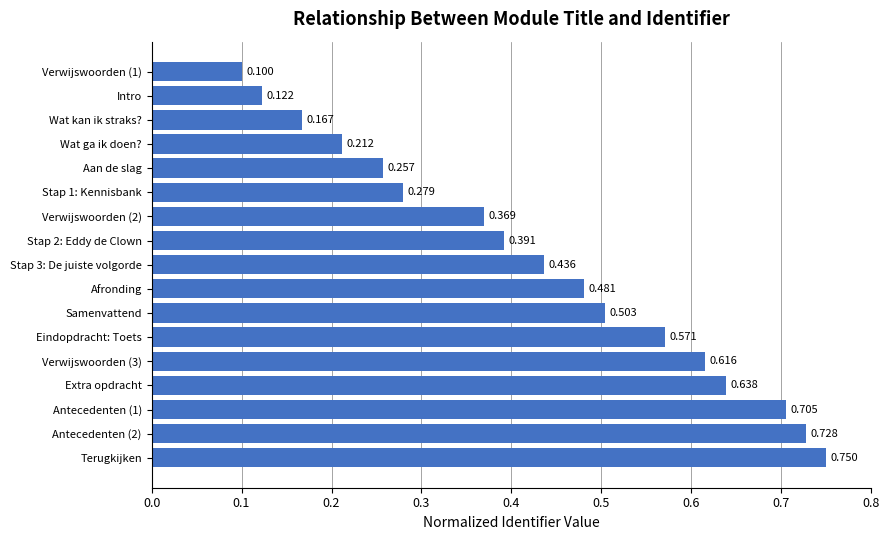

Which has a higher value, Terugkijken or Wat ga ik doen??

Terugkijken